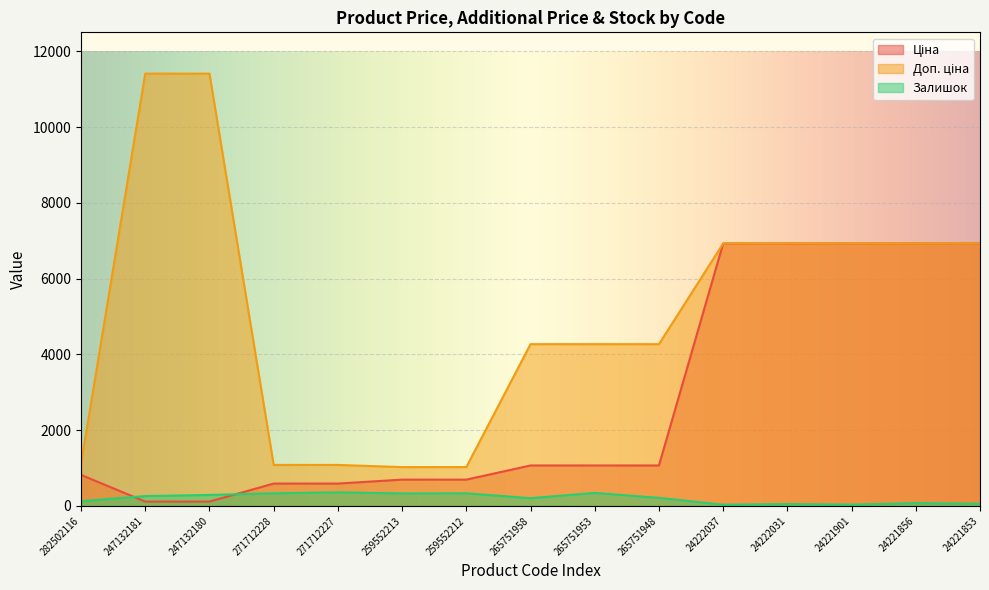

Reading right to left, what are all the values shown in this chart?

Ціна: 24221853=6925.7	24221856=6925.7	24221901=6925.7	24222031=6925.7	24222037=6925.7	265751948=1067.3	265751953=1067.3	265751958=1067.3	259552212=693.7	259552213=693.7	271712227=589.9	271712228=589.9	247132180=114.1	247132181=114.1	282502116=818.5
Доп. ціна: 24221853=6925.7	24221856=6925.7	24221901=6925.7	24222031=6925.7	24222037=6925.7	265751948=4269.4	265751953=4269.4	265751958=4269.4	259552212=1024.6	259552213=1024.6	271712227=1081.7	271712228=1081.7	247132180=11410.0	247132181=11410.0	282502116=1109.2
Залишок: 24221853=58.0	24221856=74.0	24221901=34.0	24222031=49.0	24222037=32.0	265751948=213.0	265751953=344.0	265751958=205.0	259552212=333.0	259552213=330.0	271712227=359.0	271712228=333.0	247132180=290.0	247132181=260.0	282502116=125.0